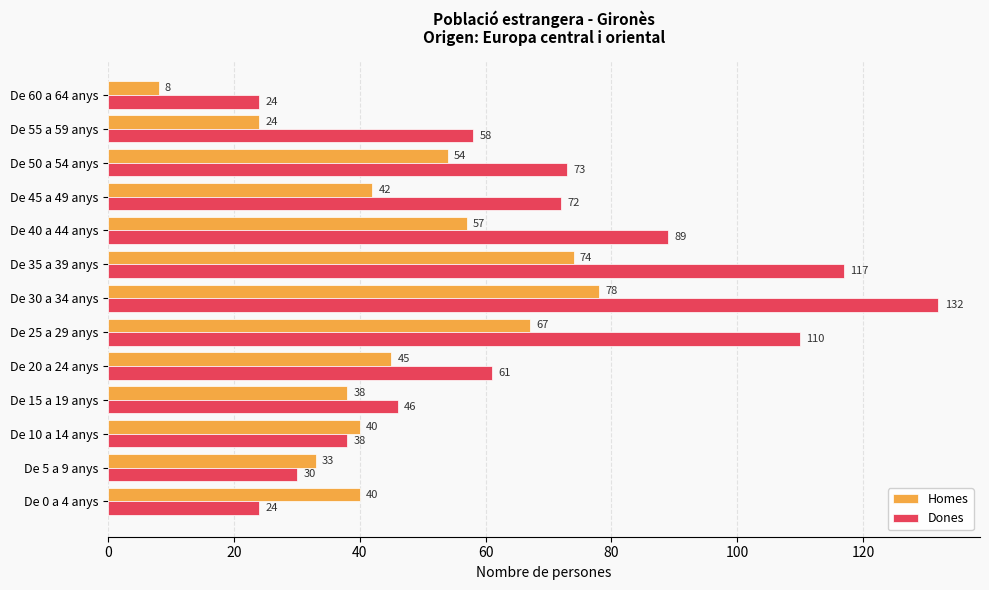

What is the minimum value shown in the chart?

8